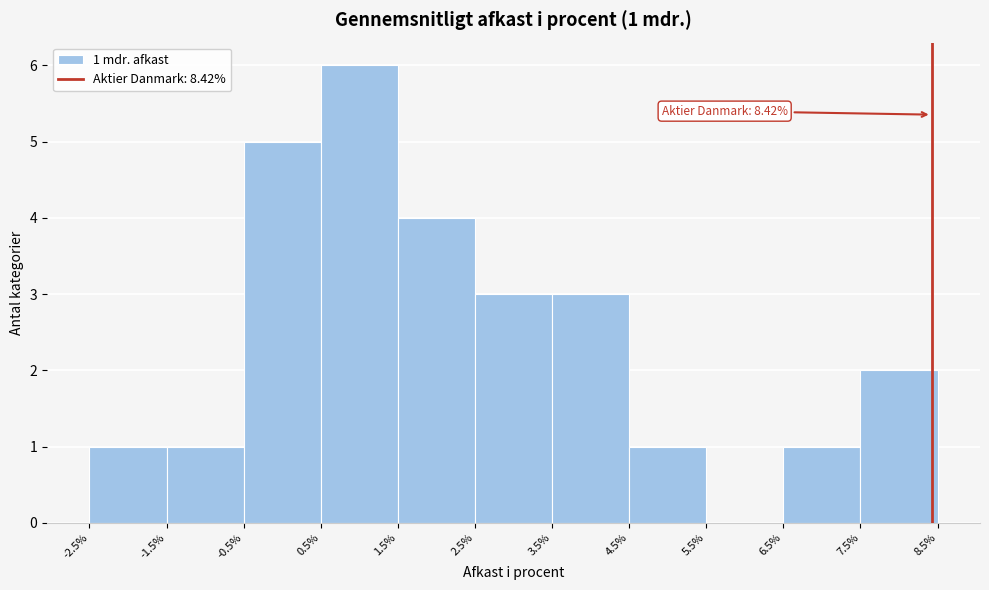

Which range on the x-axis has the tallest bar?

0.5% to 1.5%